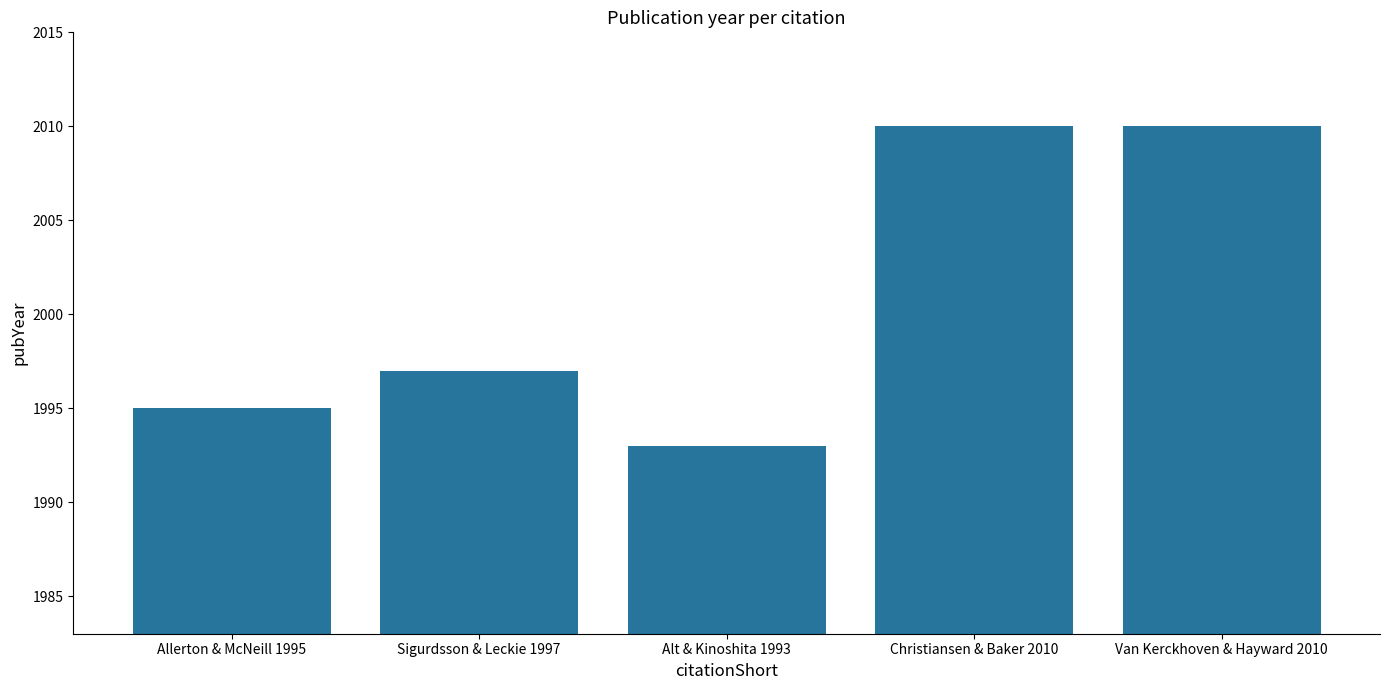

What is the ratio of the value at Sigurdsson & Leckie 1997 to the value at Allerton & McNeill 1995?

1.0